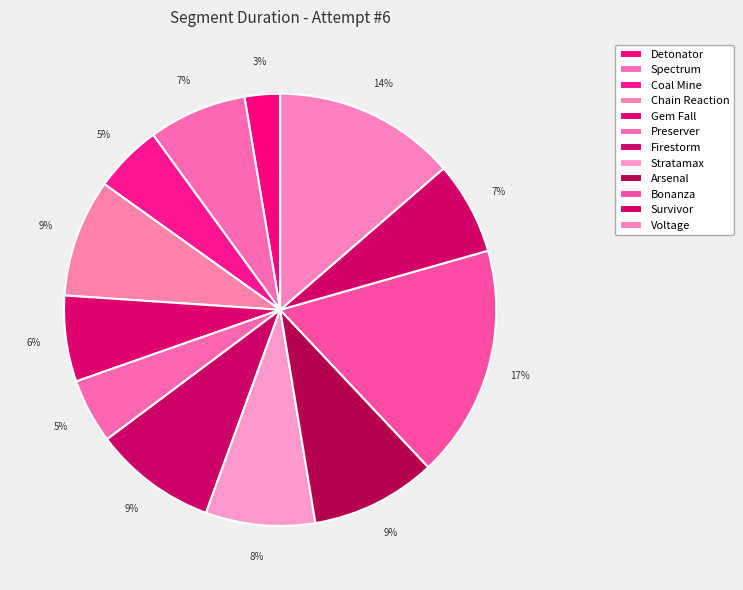

Does Voltage represent more than half of the total?

No